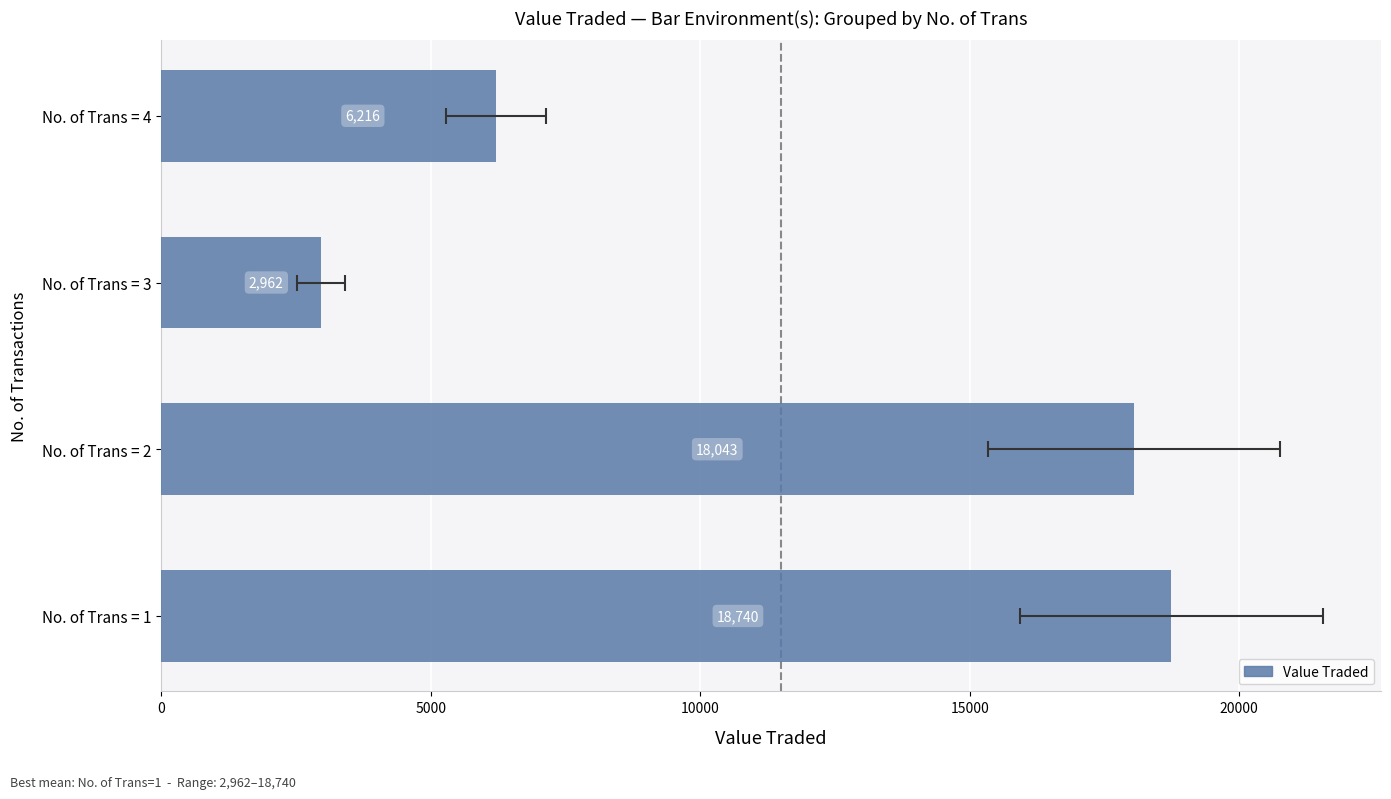

What is the difference between the second highest and second lowest values?

11827